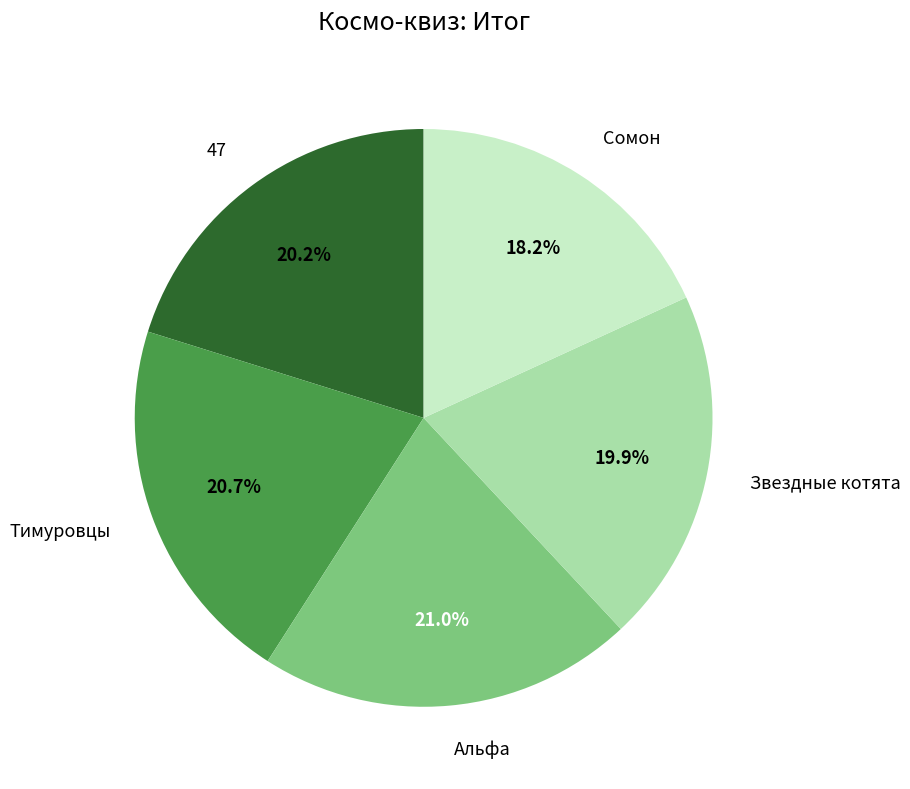

Is it true that Тимуровцы is 14% of the pie?

False